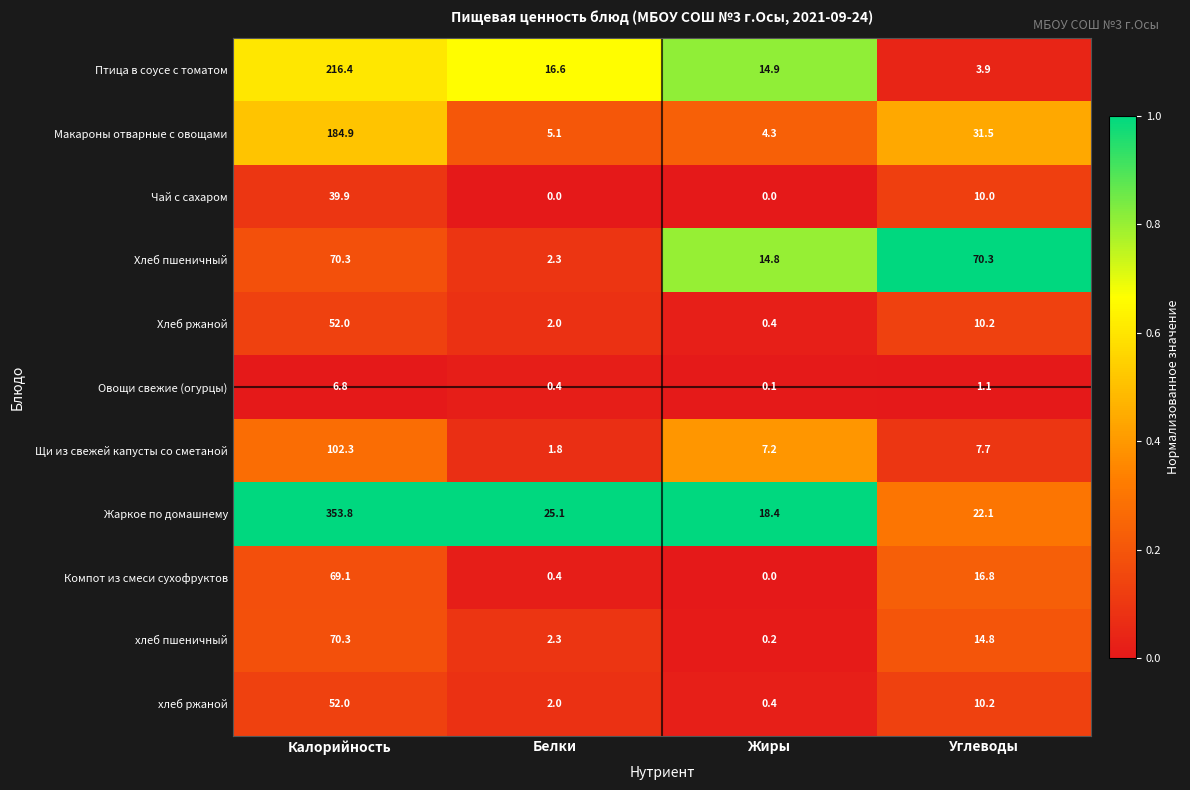

At which label does Птица в соусе с томатом reach its minimum?

Углеводы